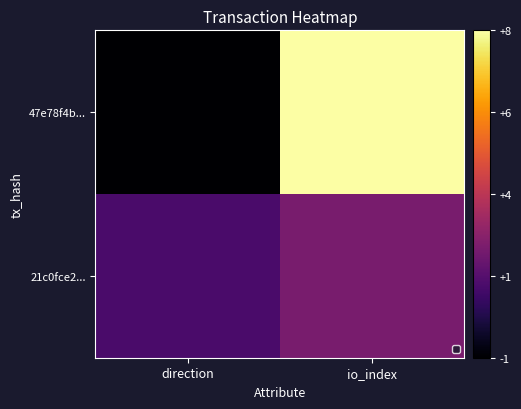

How many series are shown in this chart?

2